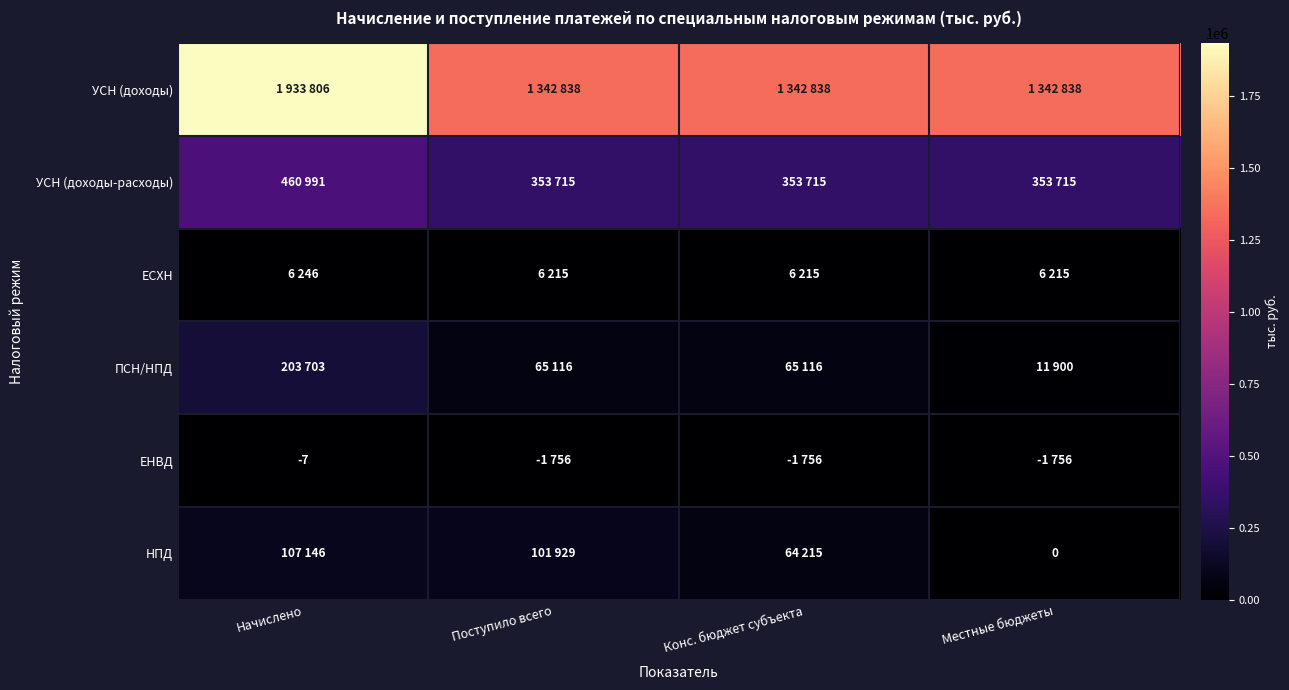

Is it true that ЕНВД equals -7 at Начислено?

True